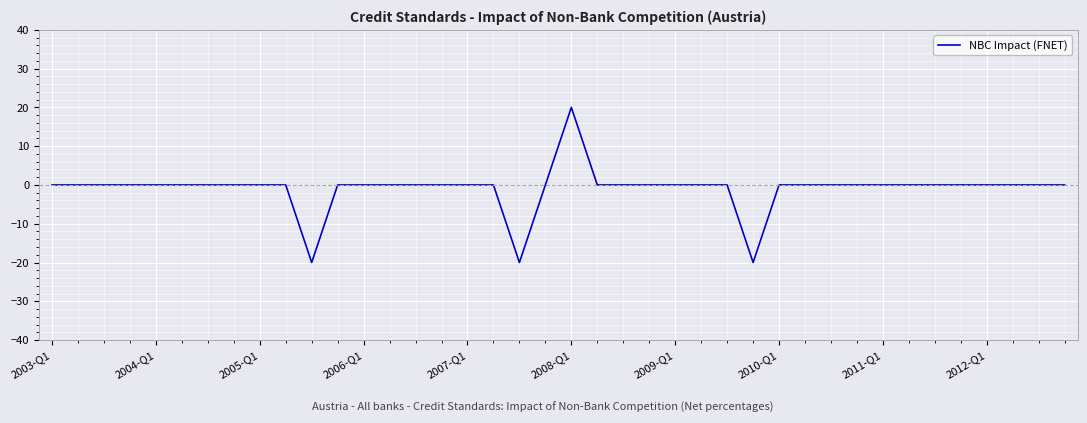

How many categories are shown in the chart?

40